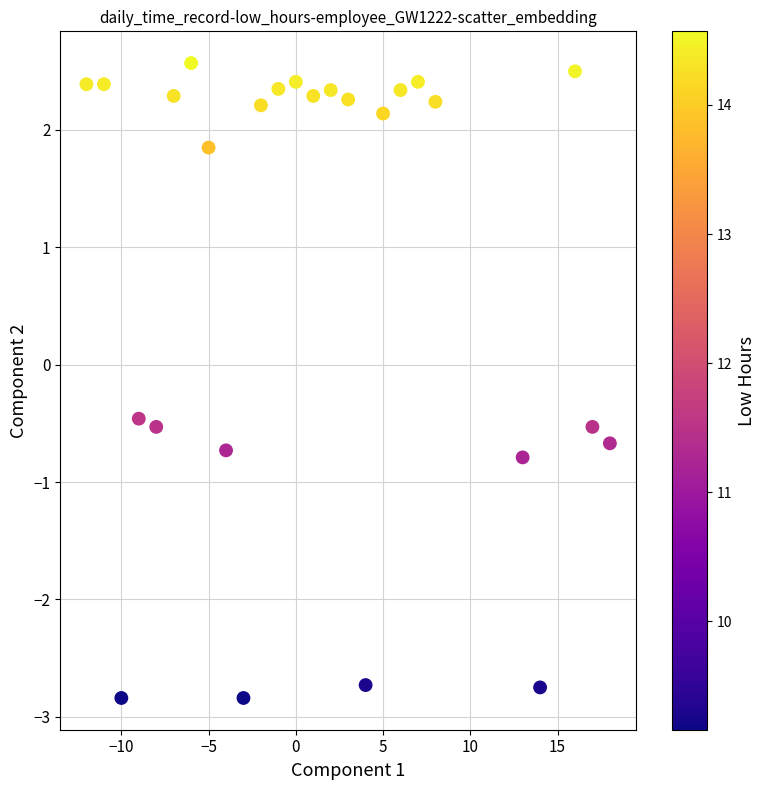

What is the range of X values (max minus min)?

30.0